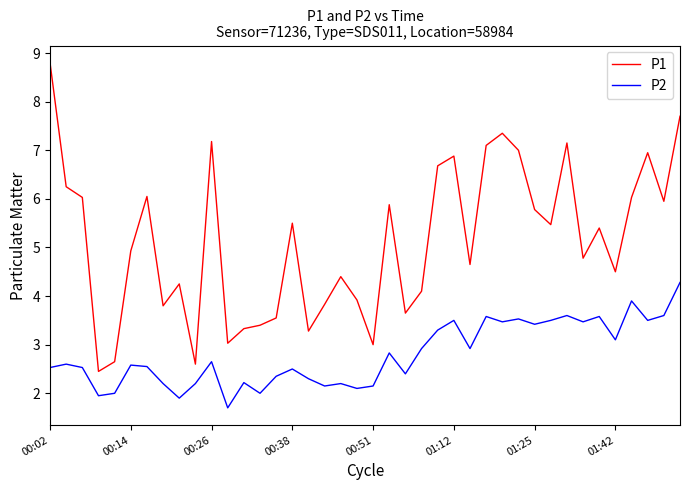

What is the maximum value shown in the chart?

8.8